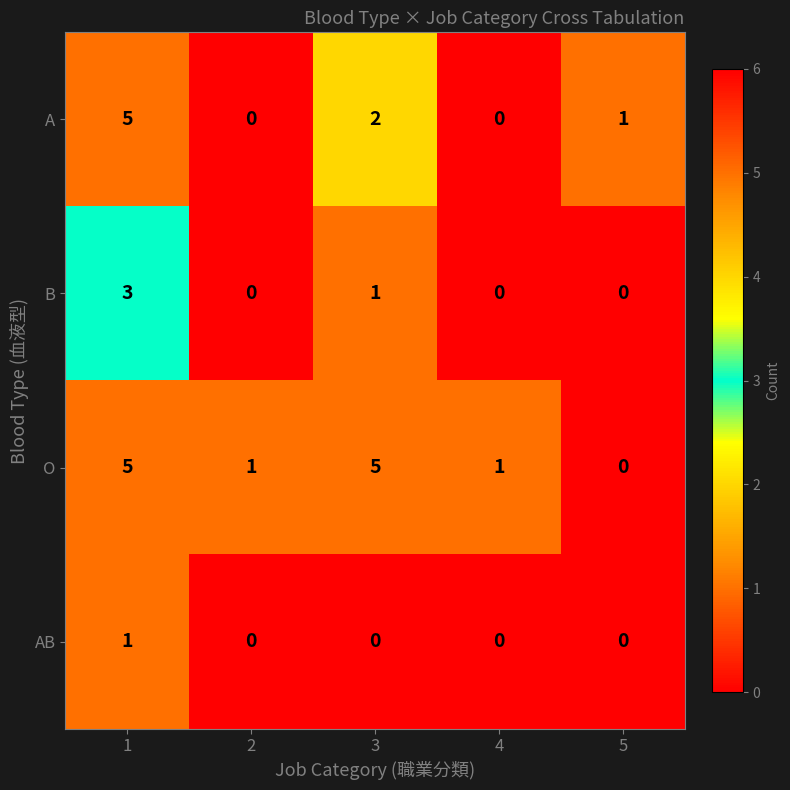

Reading left to right, what are all the values shown in this chart?

A: 1=5	2=0	3=2	4=0	5=1
B: 1=3	2=0	3=1	4=0	5=0
O: 1=5	2=1	3=5	4=1	5=0
AB: 1=1	2=0	3=0	4=0	5=0